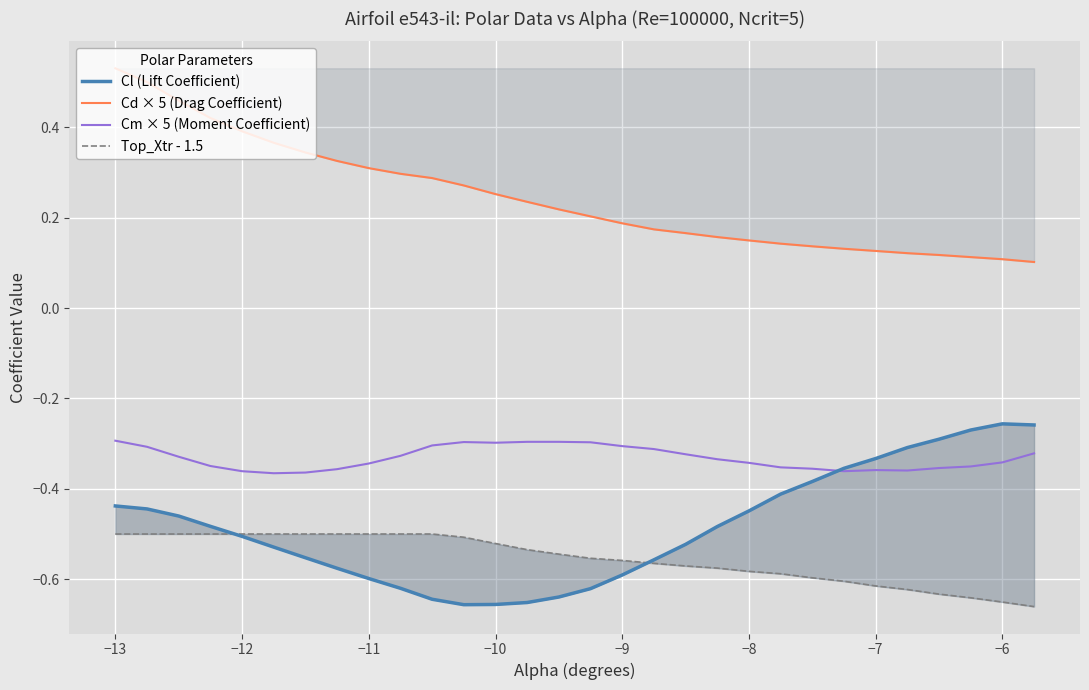

Which series has the widest spread of values?

Cd × 5 (Drag Coefficient)